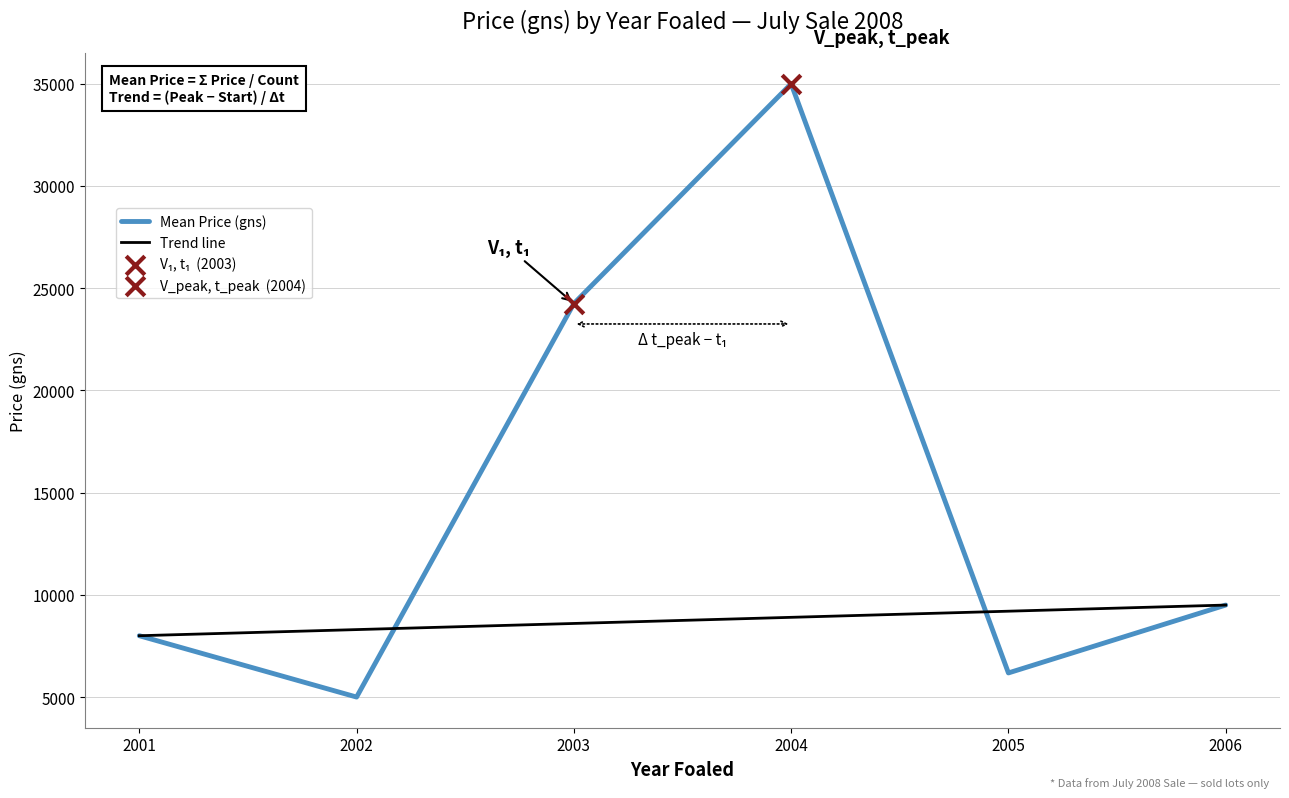

Which series has the largest total across all categories?

Average Price (gns)